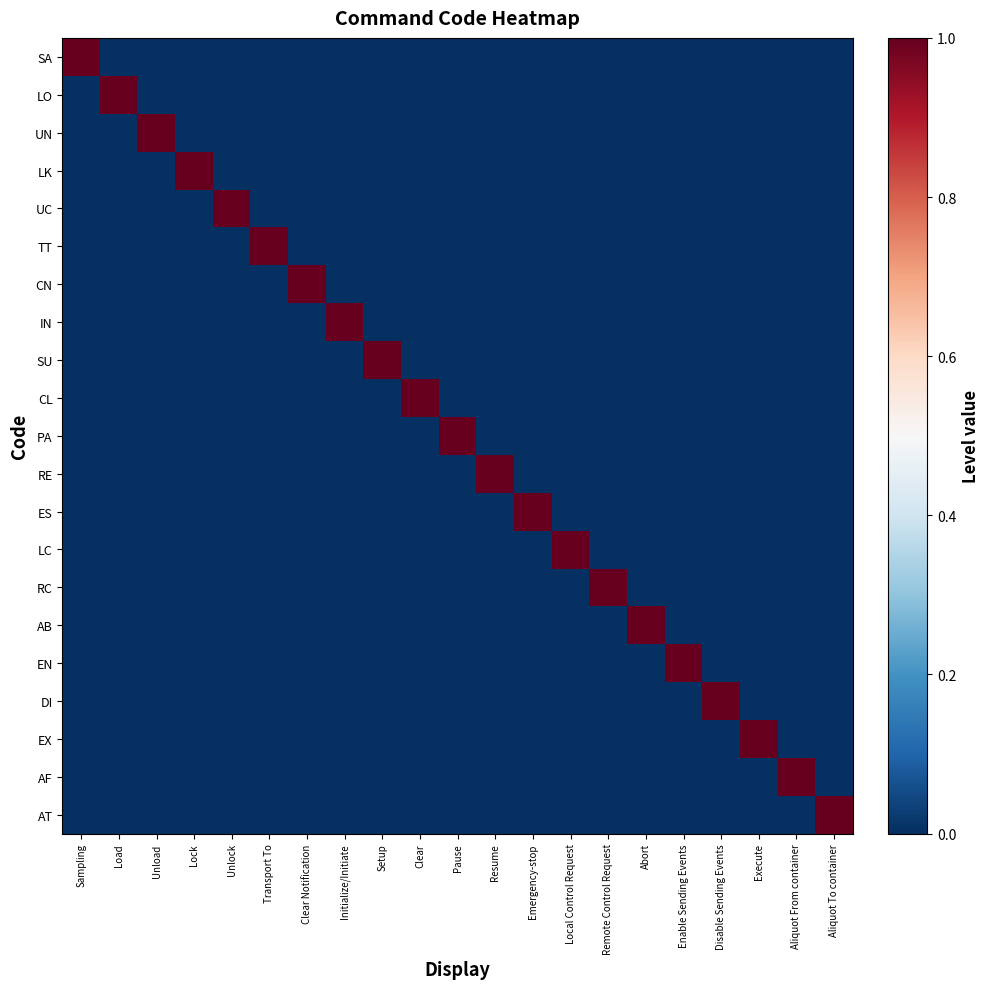

How many series are shown in this chart?

21